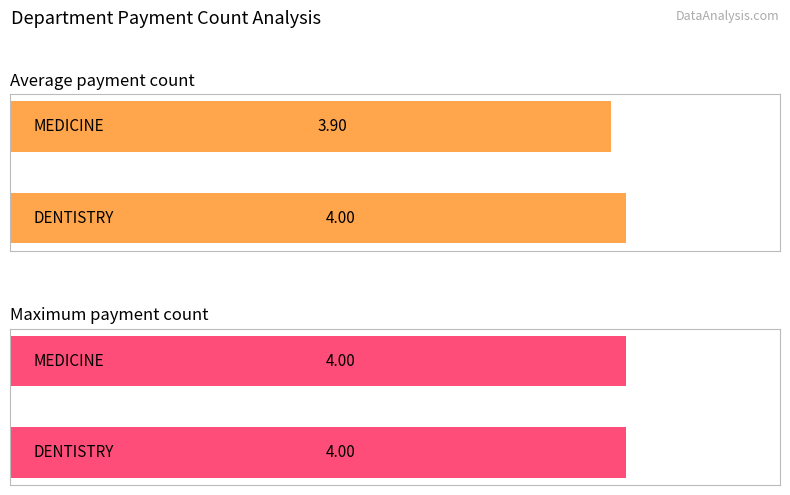

At DENTISTRY, list the series in order from smallest to largest.

Average Payment Count, Max Payment Count